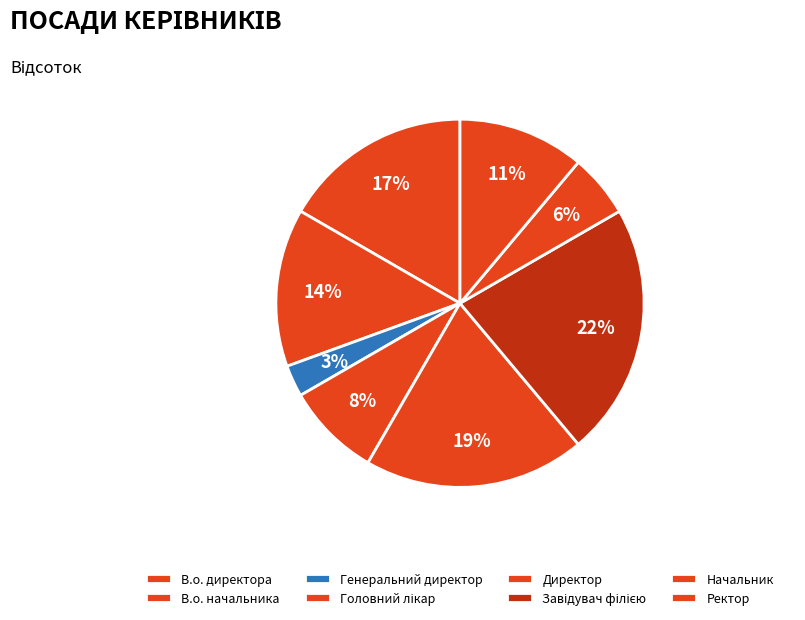

The Завідувач філією slice represents 30% of the pie. True or false?

False